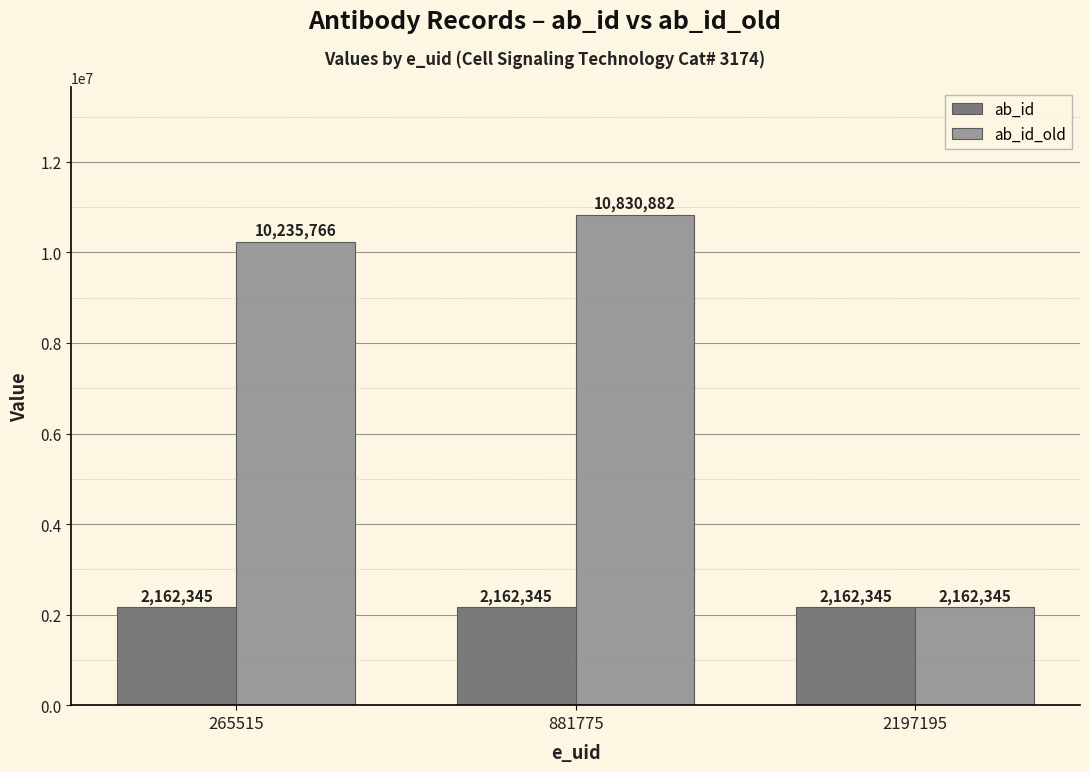

What is the average value of the ab_id series?

2162345